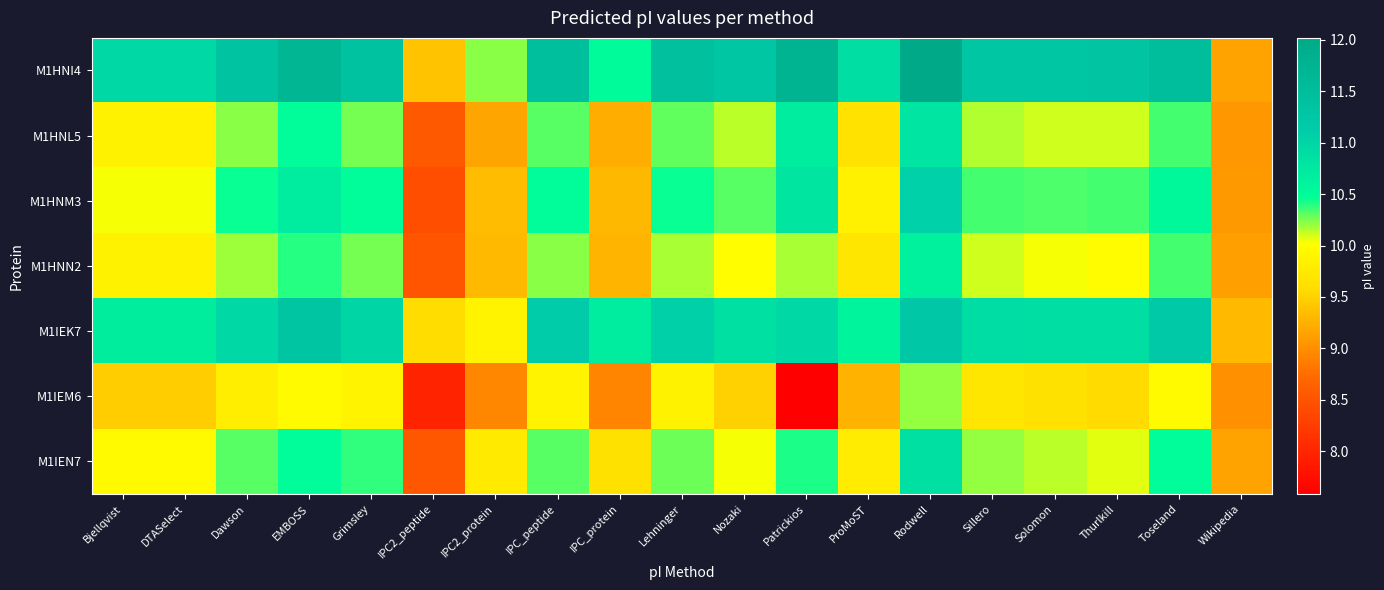

What is the difference between the highest and lowest values at IPC_peptide?

1.6